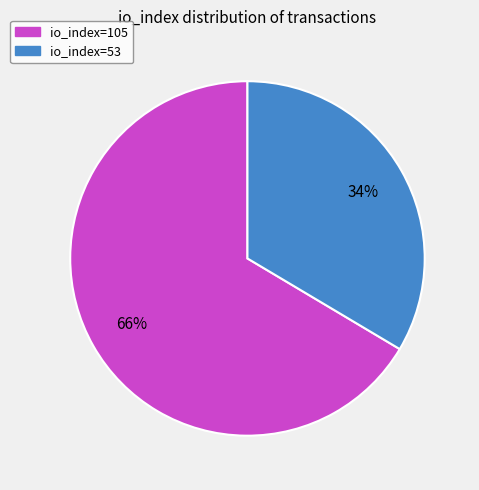

Which slice is the smallest?

io_index=53